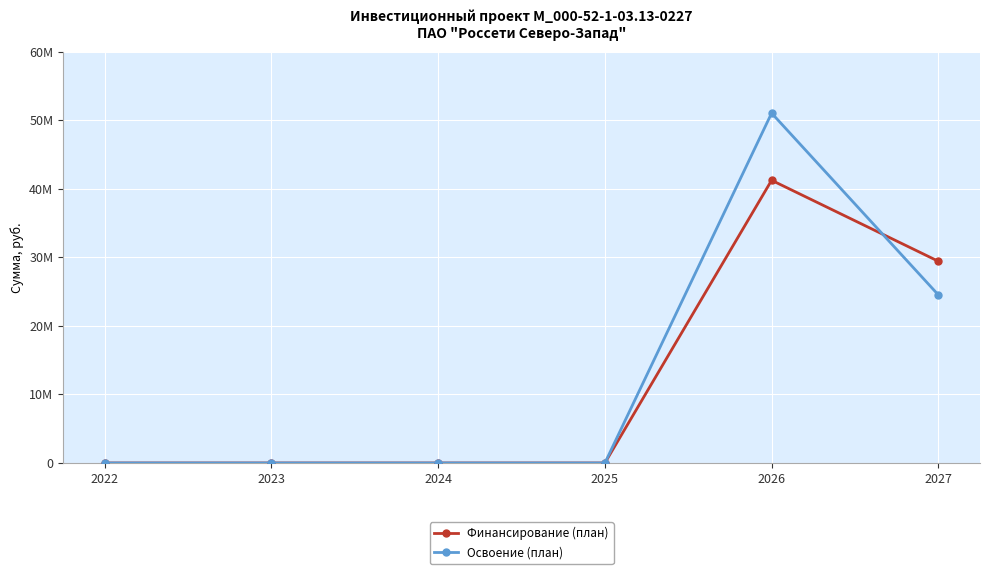

What are all the series names shown in the legend?

Финансирование (план), Освоение (план)